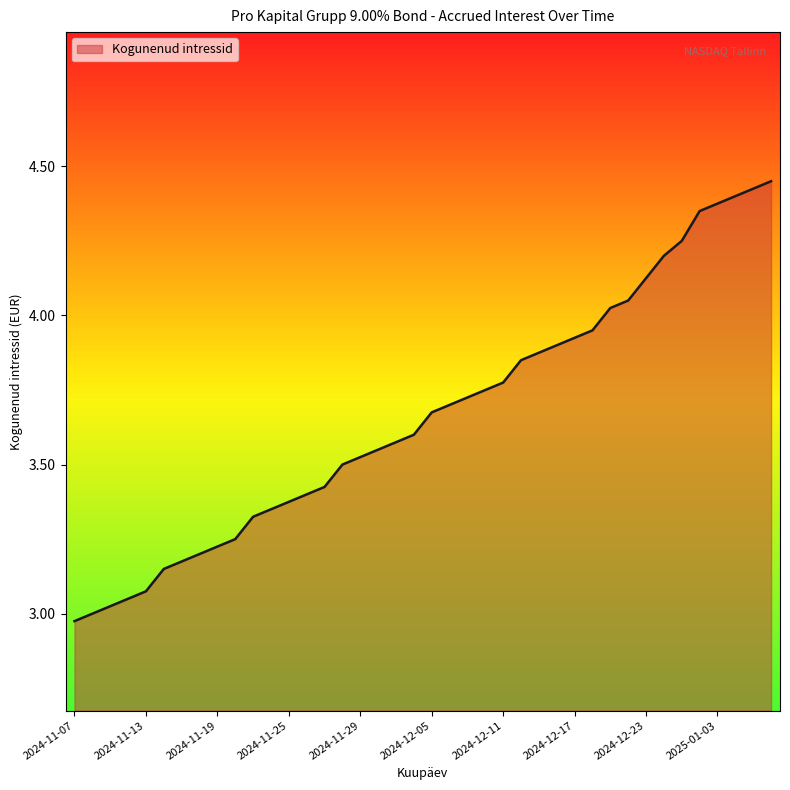

Approximately how many times larger is the value at 2024-11-29 compared to 2024-12-05?

1.0